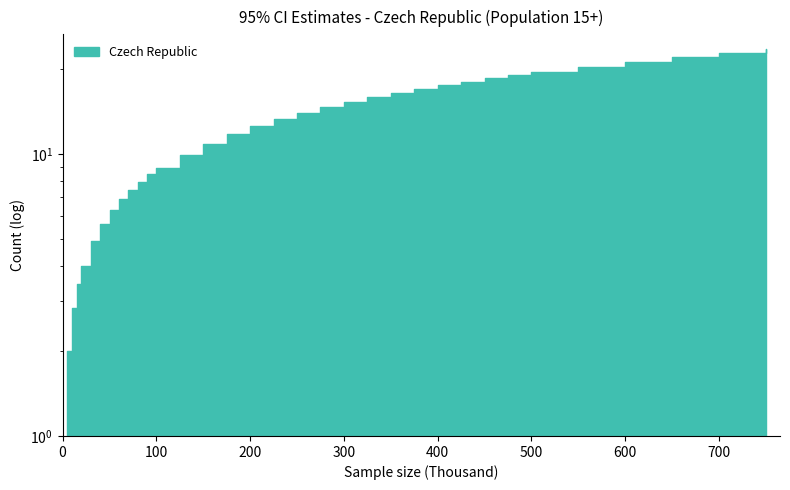

At which label does the data first exceed 13?

225